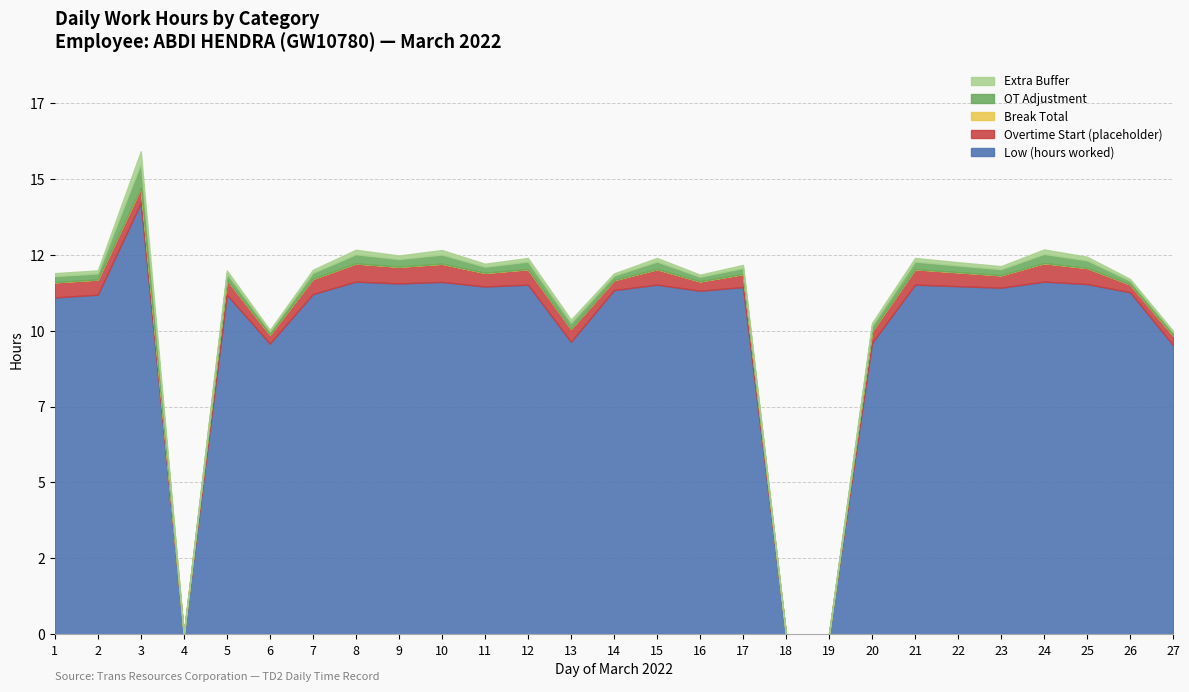

How many interior local peaks does the Low (hours worked) series have?

9